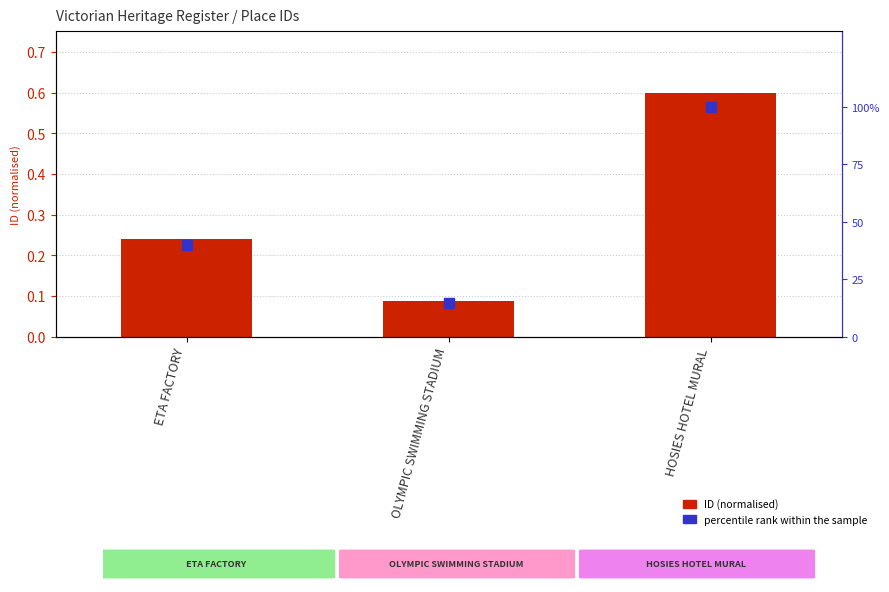

What are all the series names shown in the legend?

ID (normalised), percentile rank within the sample